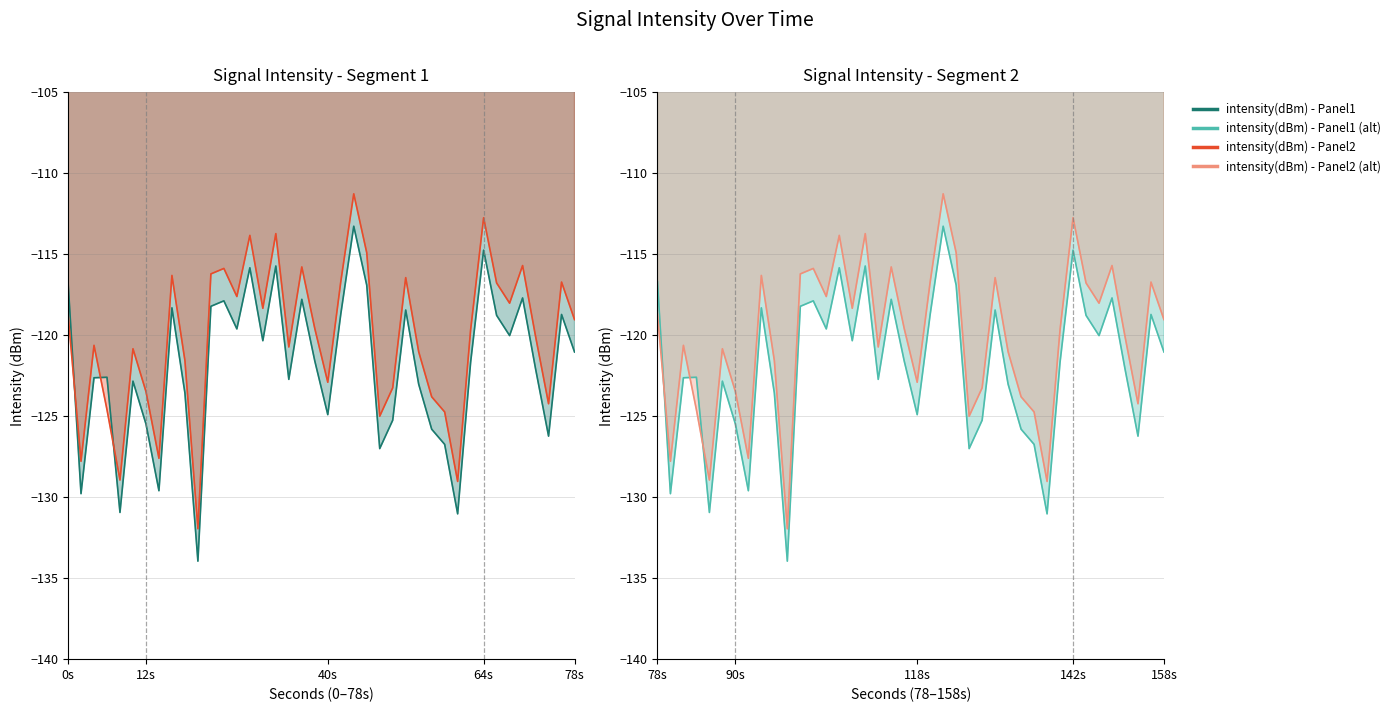

The value of intensity(dBm) - Panel2 at 12s is -218.4. True or false?

False